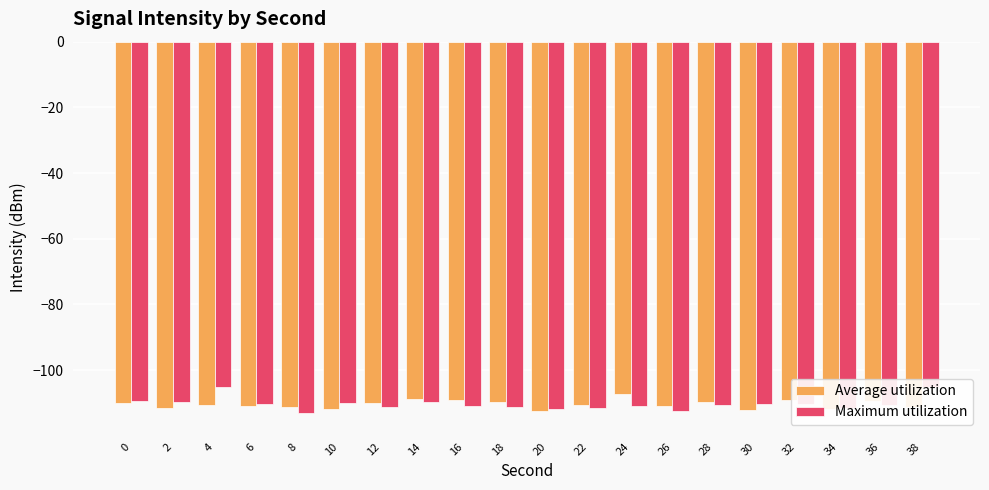

What is the maximum value for Average utilization?

-107.2